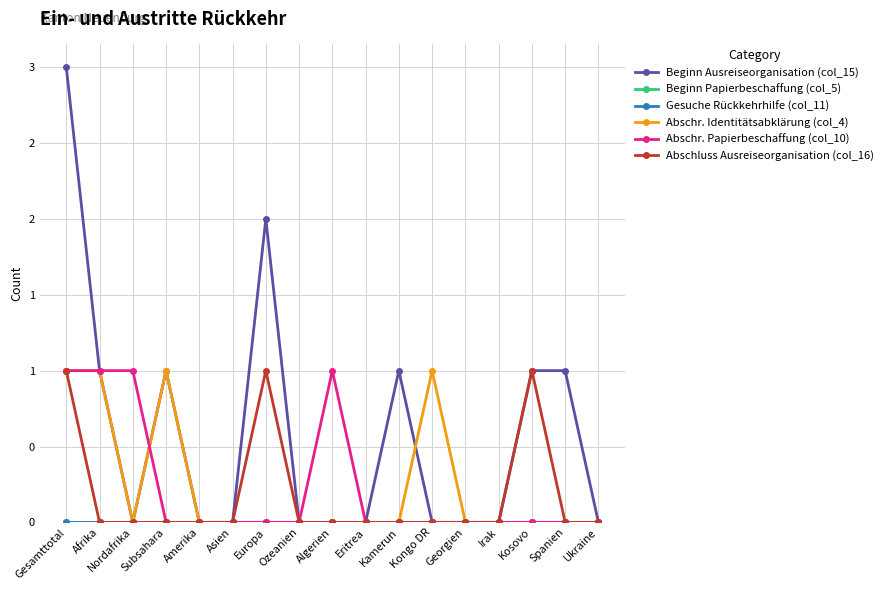

At which category does the chart reach its peak across all series?

Gesamttotal